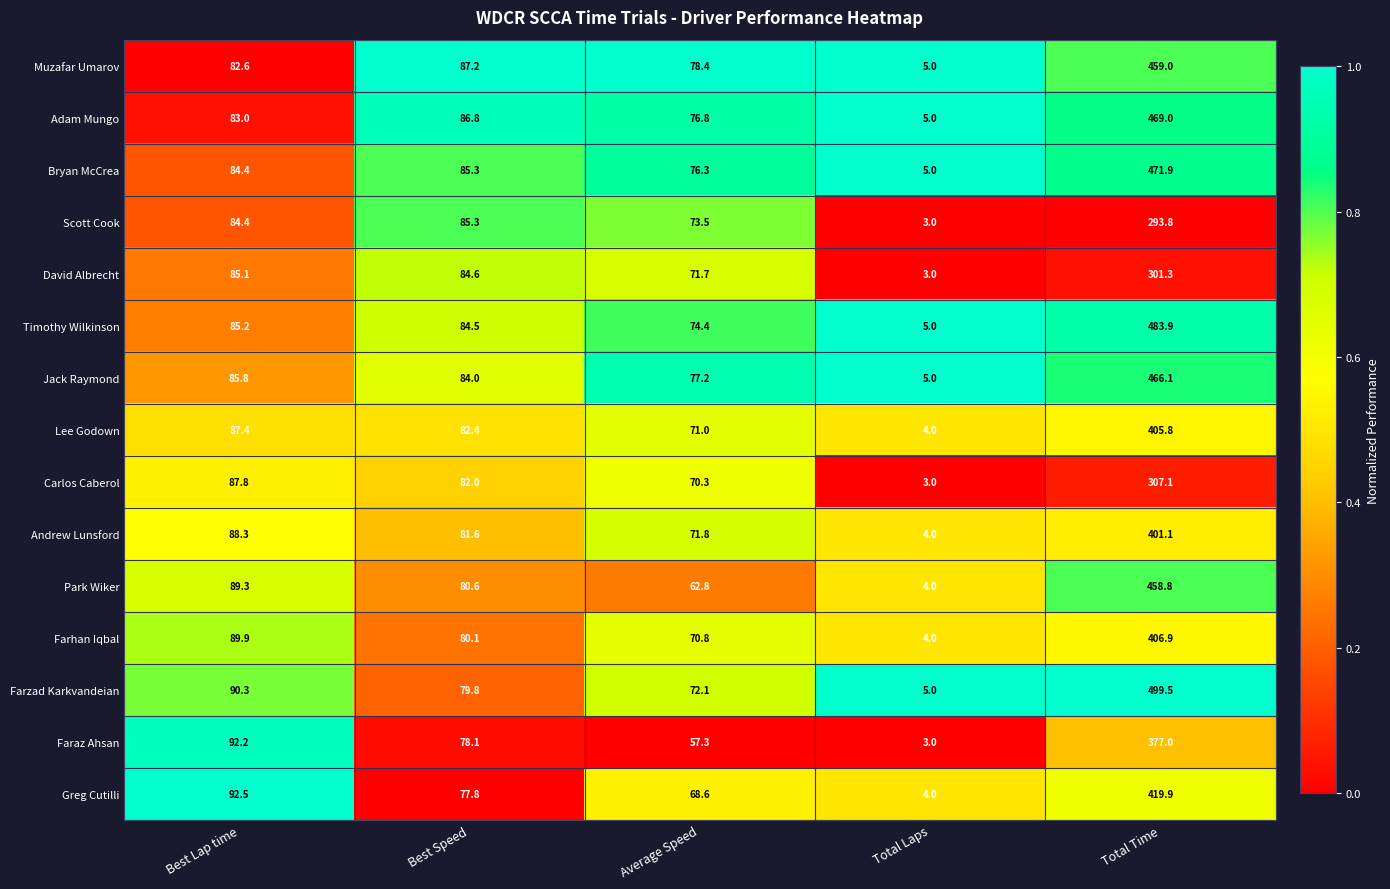

What is the sum of the Adam Mungo values at Total Laps and Average Speed?

81.8